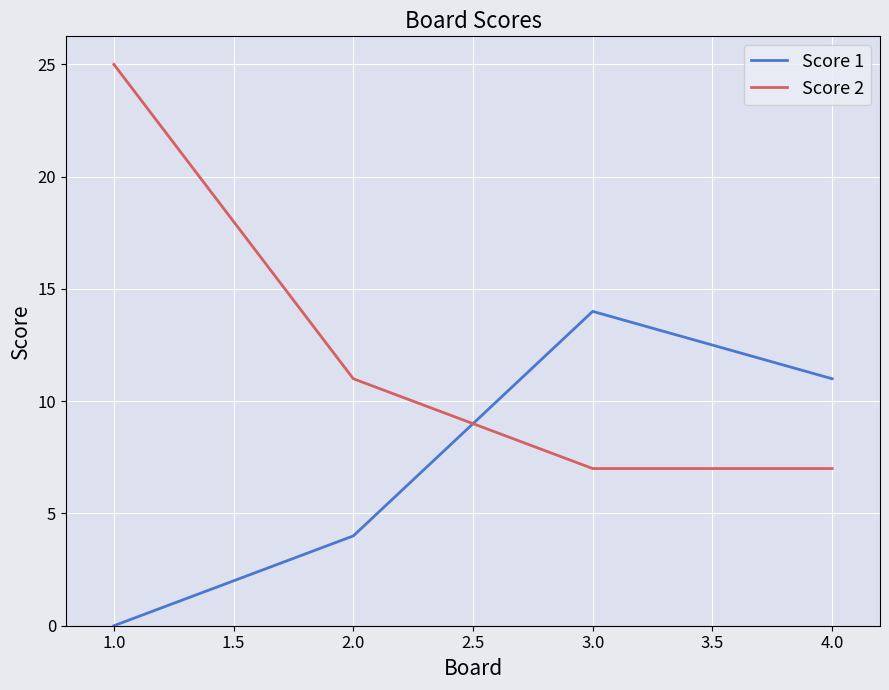

How many series are shown in this chart?

2